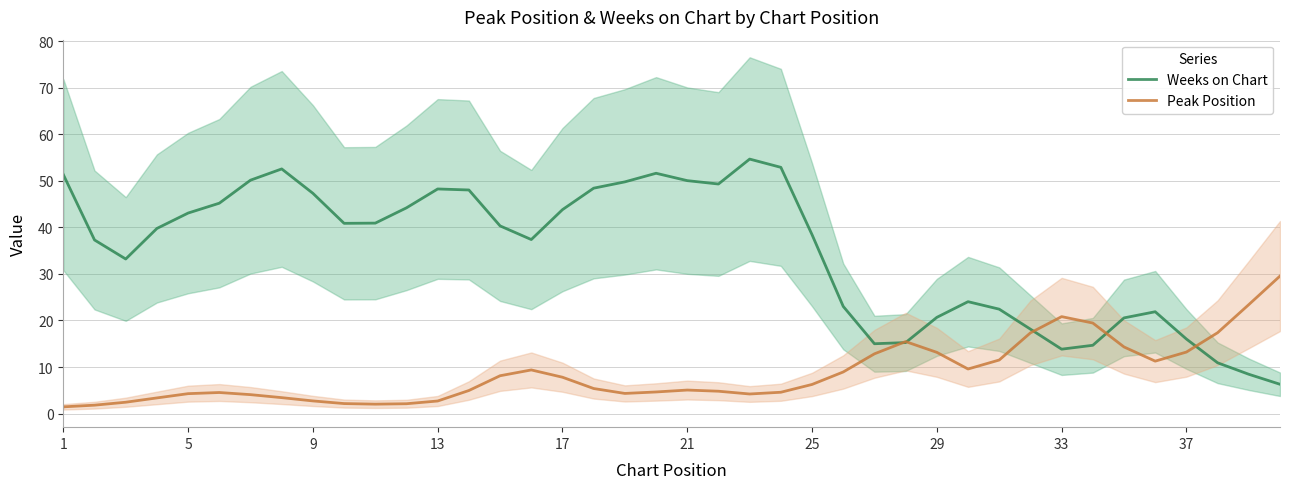

In Peak Position, how many points are higher than both neighbors (excluding endpoints)?

5